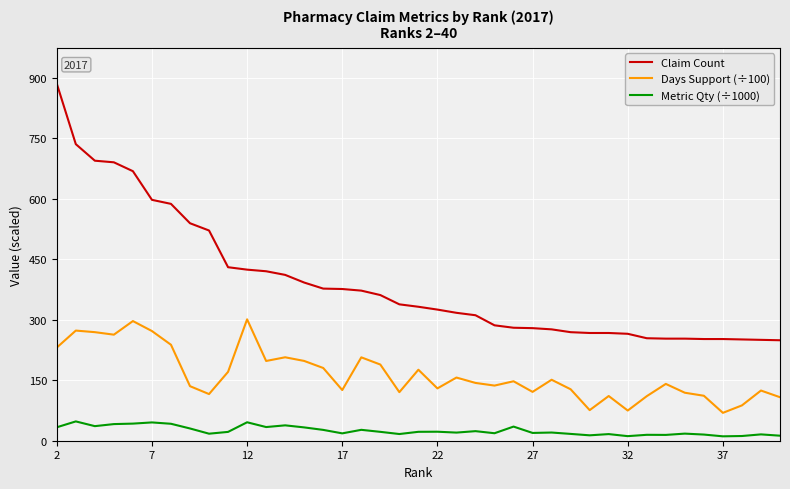

What is the maximum value shown in the chart?

885.0